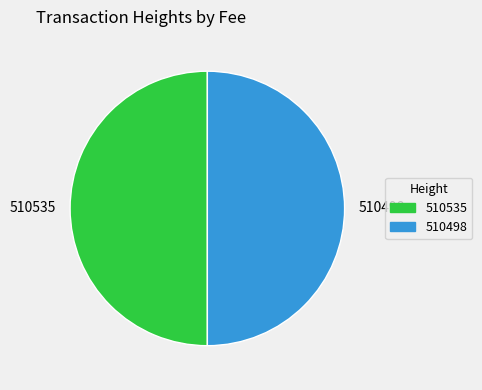

Is it true that 510535 is 50% of the pie?

True